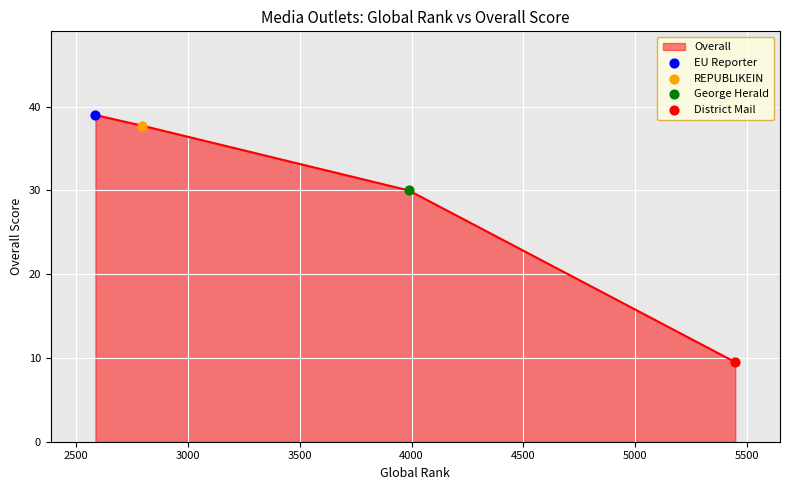

What is the difference between the maximum and minimum values?

29.5